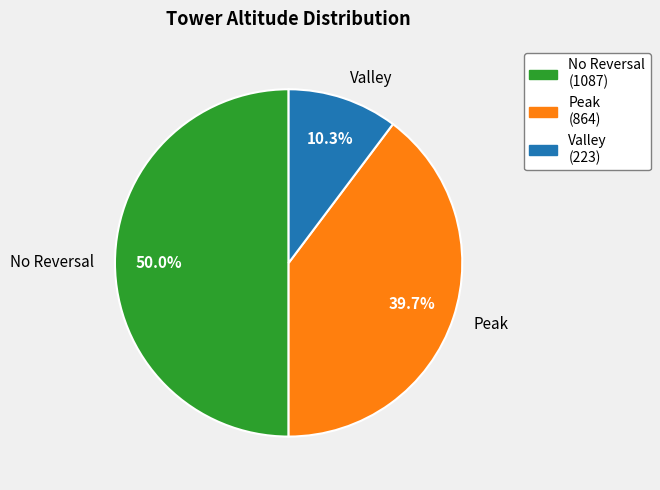

Which category has the smallest portion of the pie?

Valley